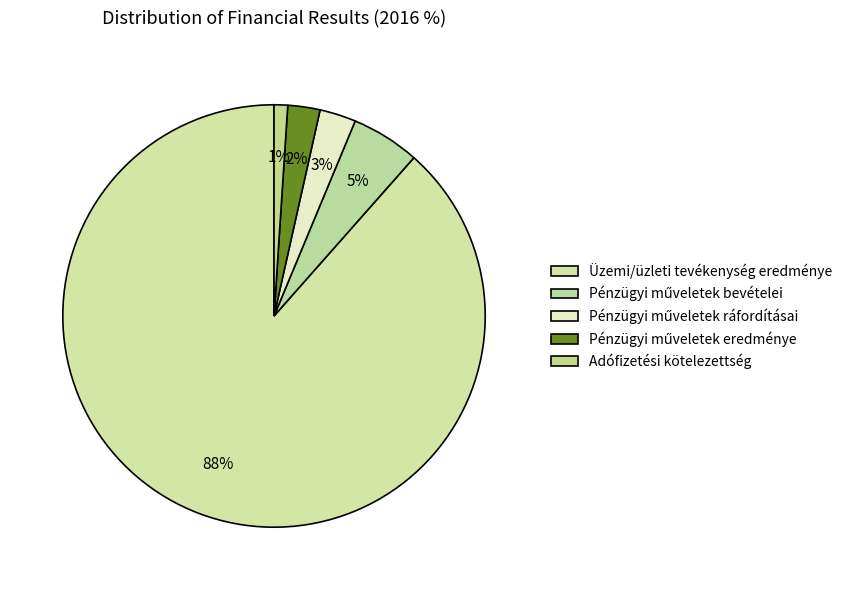

Count the number of slices in the pie.

5